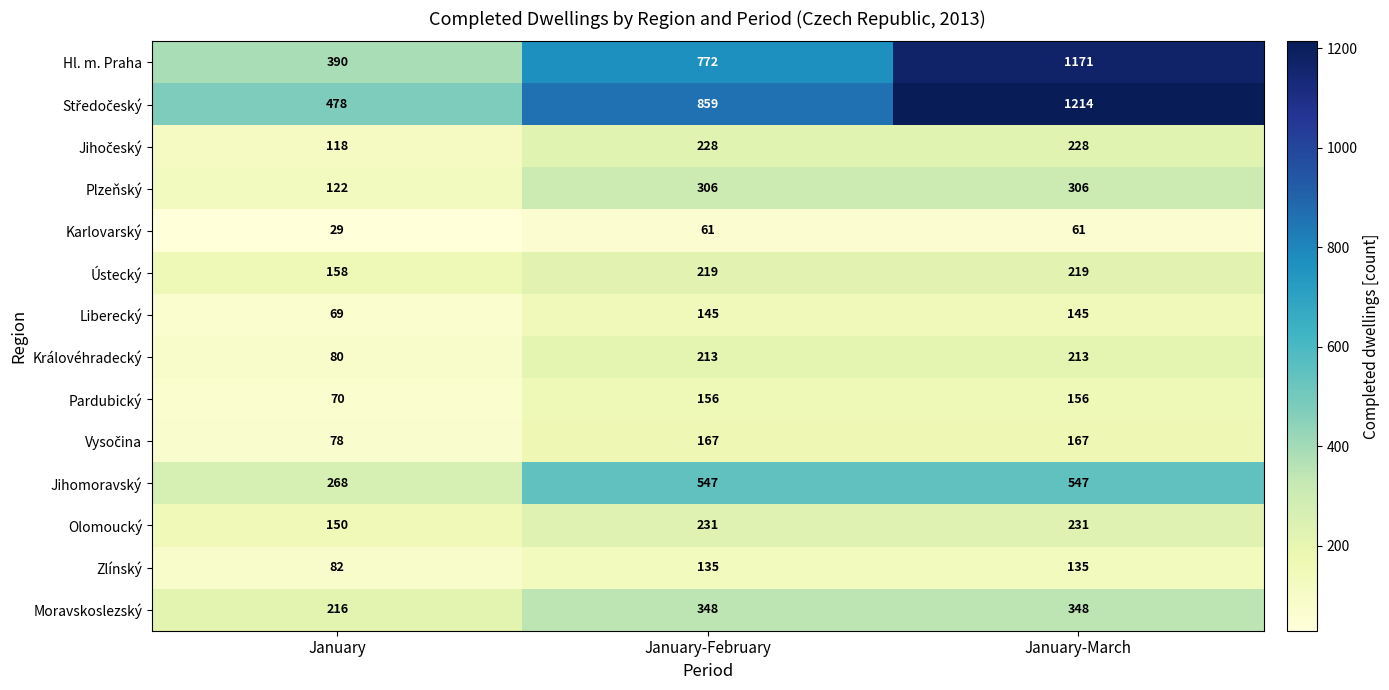

What is the maximum value shown in the chart?

1214